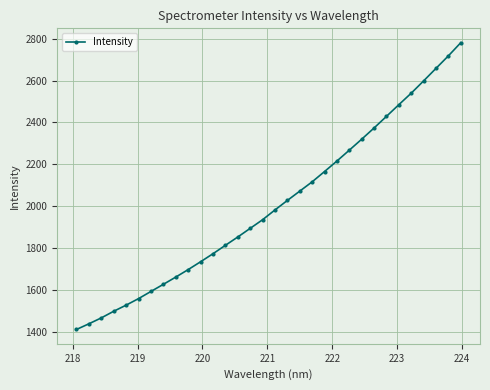

What is the difference between the maximum and minimum values?

1368.6